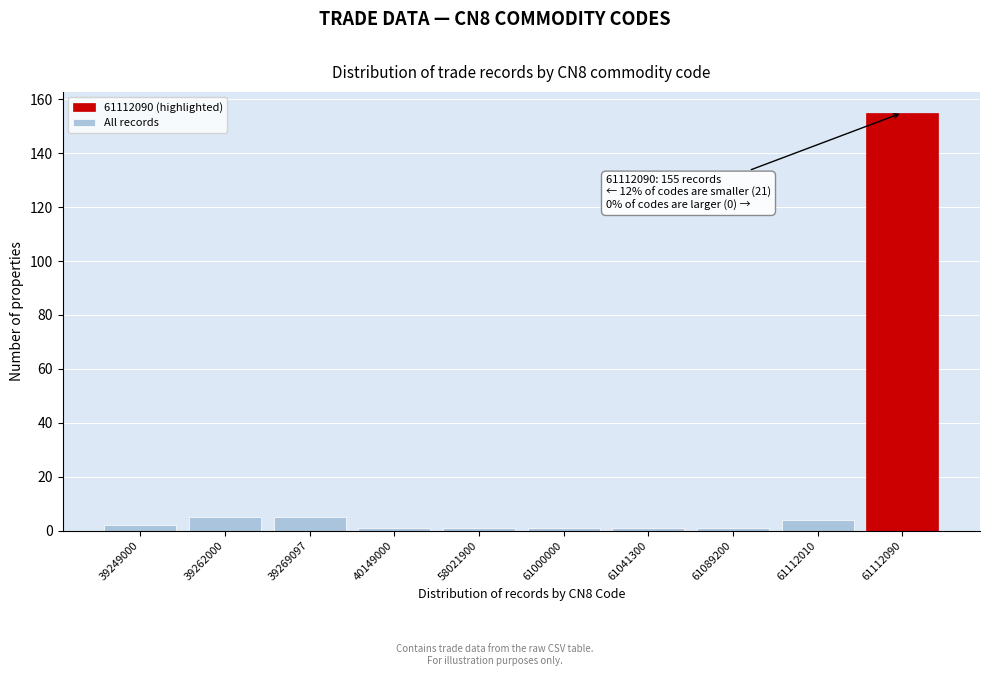

Reading left to right, extract all data points from this chart.

2	5	5	1	1	1	1	1	4	155